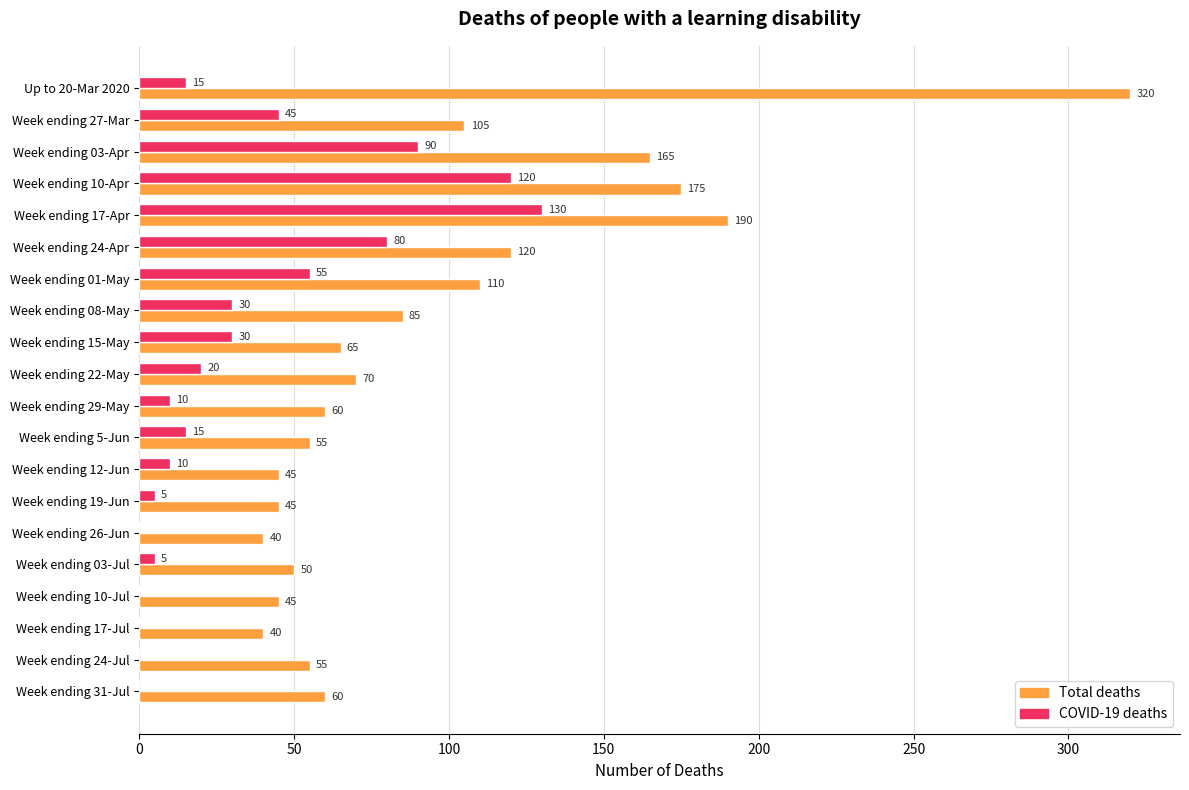

At which label does COVID-19 deaths reach its peak?

Week ending 17-Apr